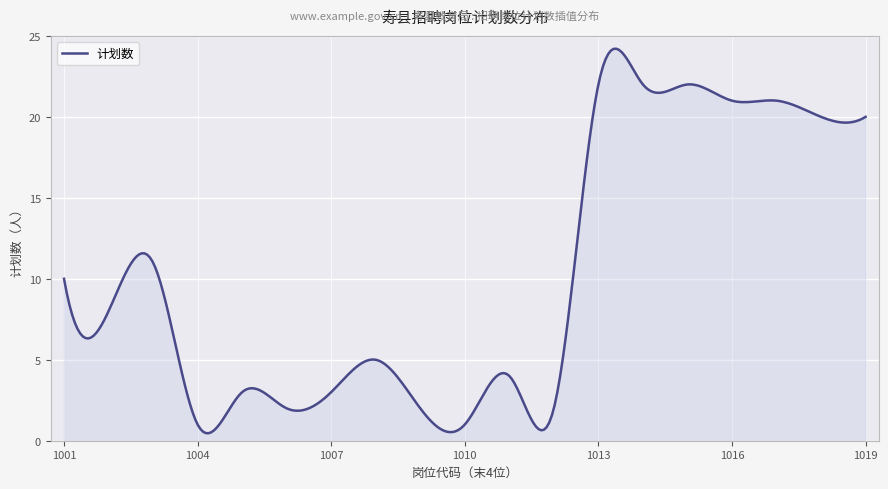

True or false: there are more than 0 points higher than both neighbors.

True